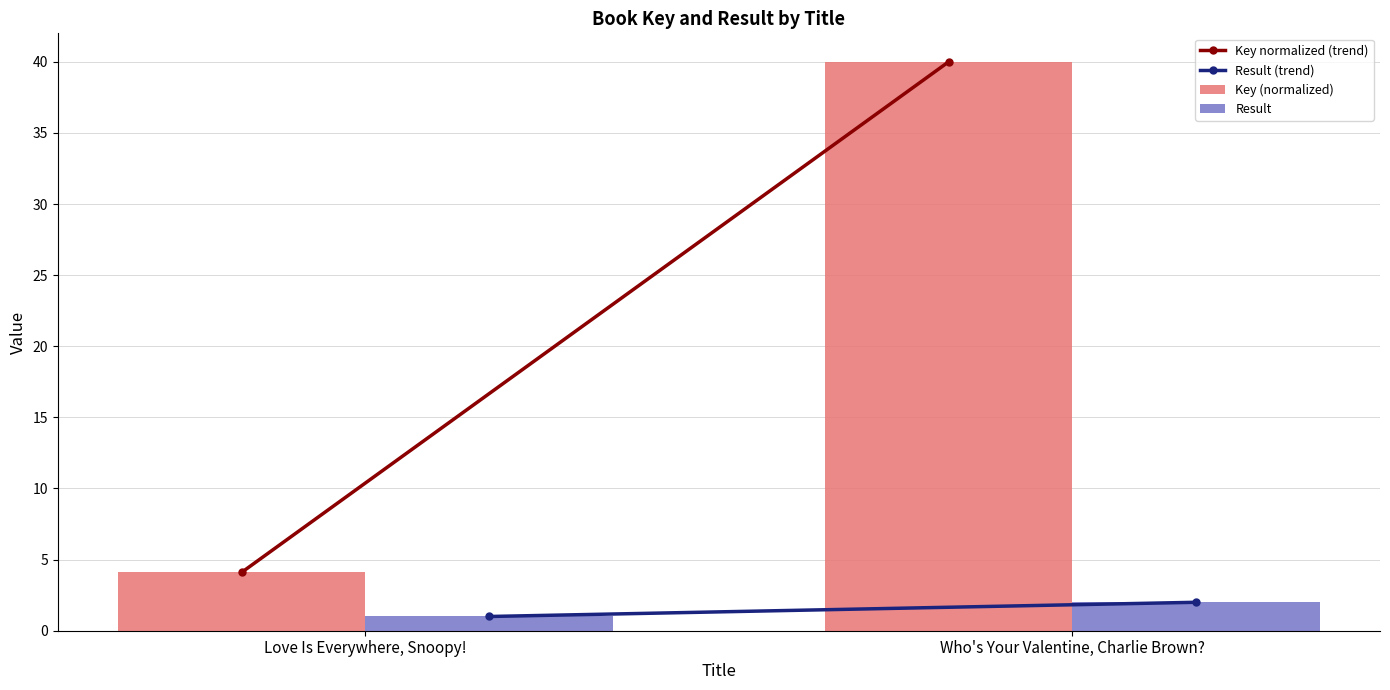

What is the spread (max minus min) of values at Who's Your Valentine, Charlie Brown??

38.0